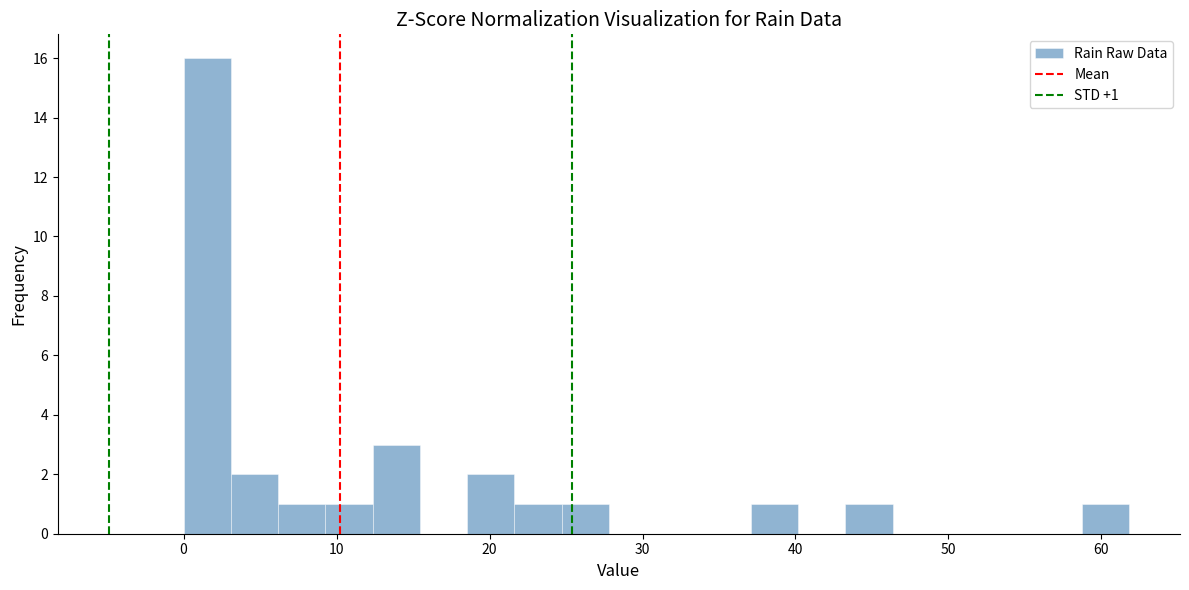

Around what value on the x-axis is the tallest bar? Give the approximate position of its centre, as read against the axis.

2